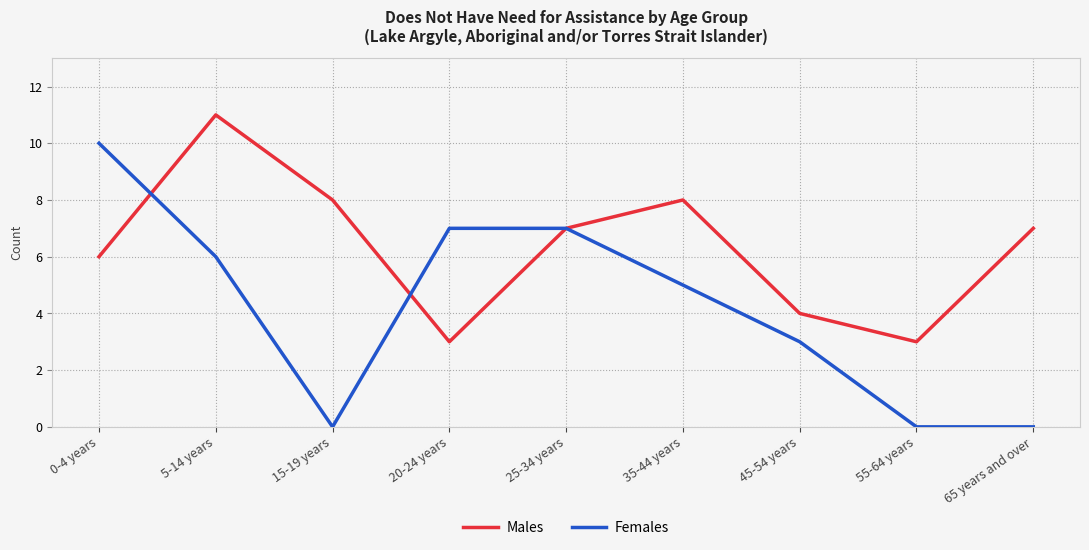

What is the average value of the Females series?

4